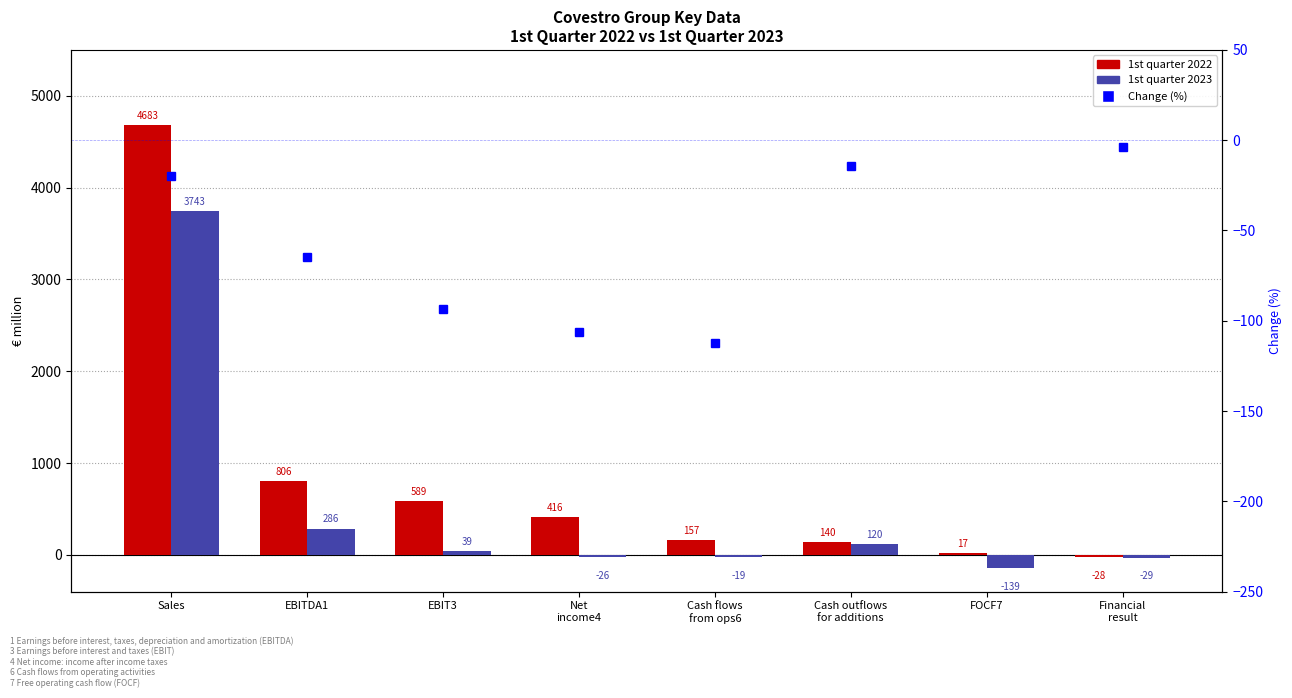

Which category has the lowest value in the 1st quarter 2022 series?

Financial
result